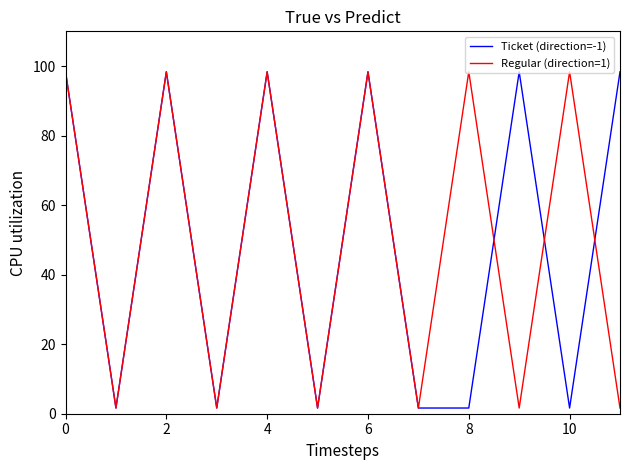

True or false: Regular (direction=1) and Ticket (direction=-1) cross at least once.

True